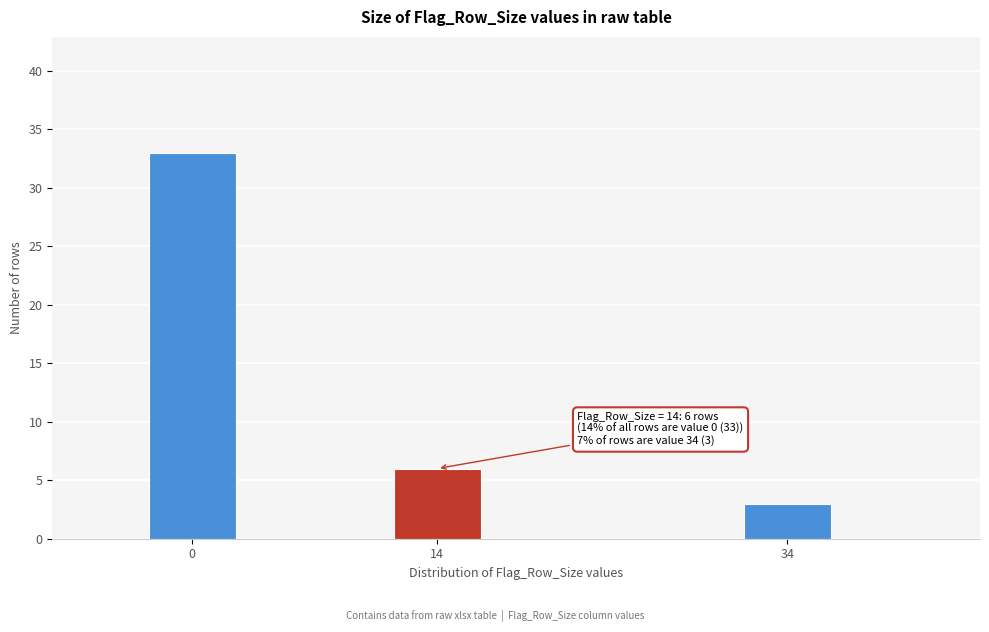

Reading left to right, list all the values displayed in this chart.

0=33	14=6	34=3